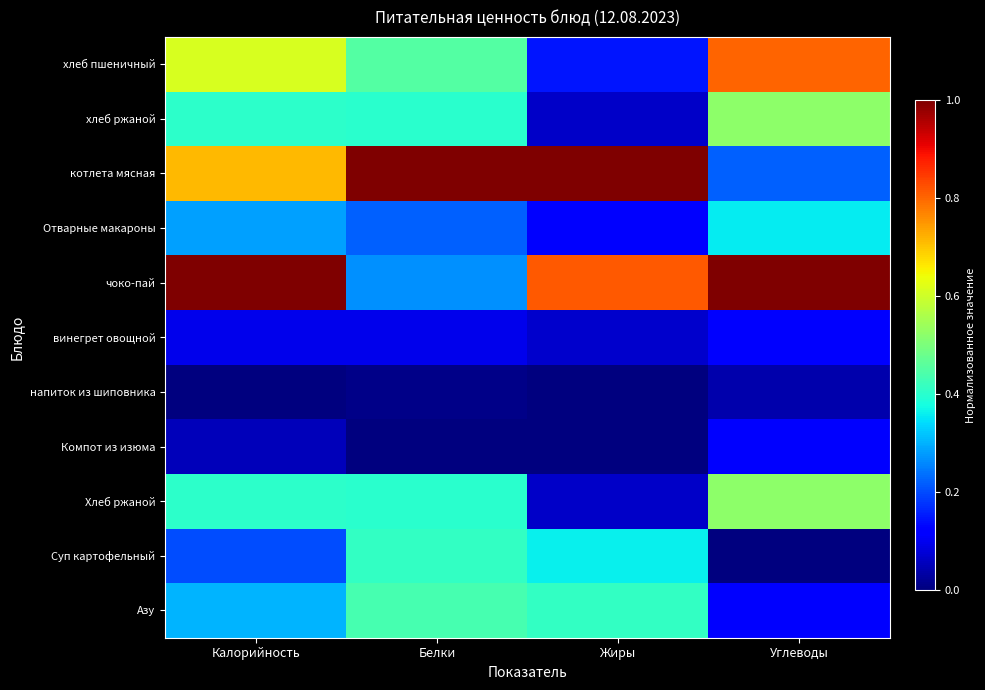

Which series changed the most between Калорийность and Жиры?

хлеб пшеничный